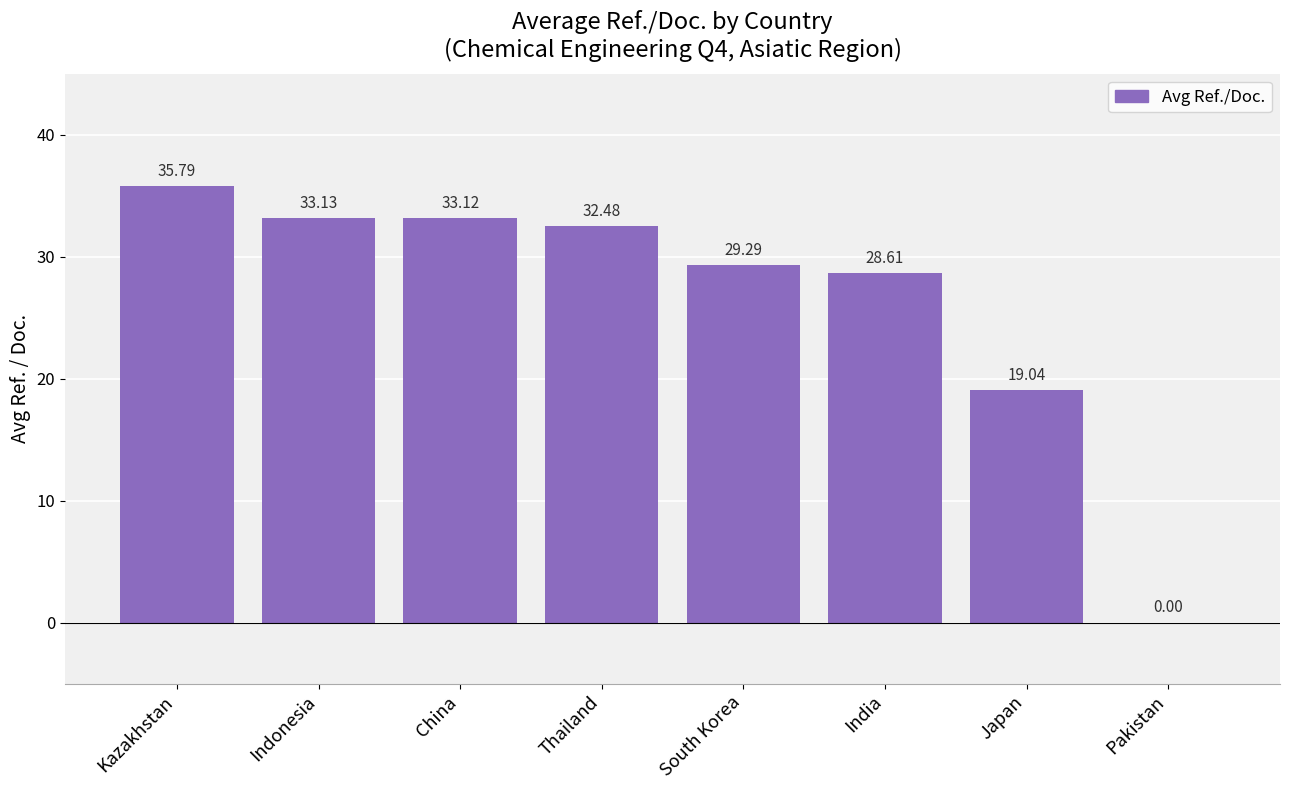

What is the sum of the values at Pakistan and Thailand?

32.5